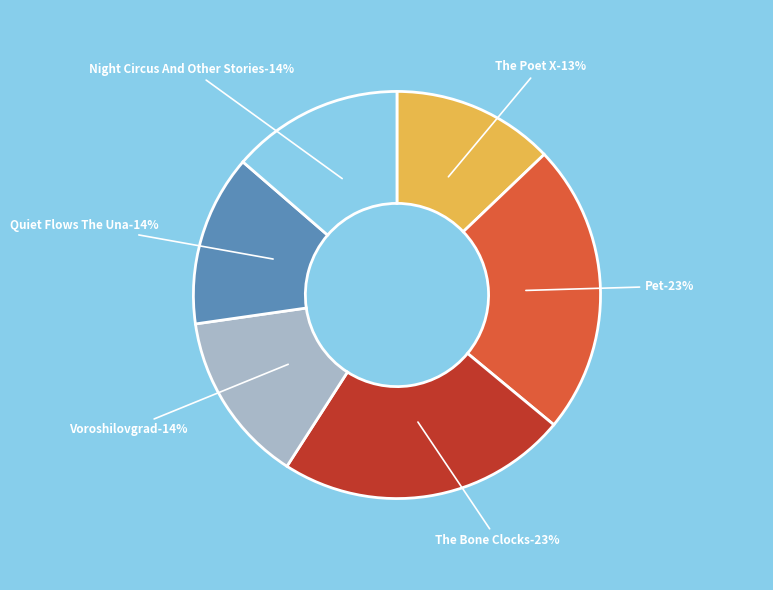

Rank the categories by value from highest to lowest.

Pet, The Bone Clocks, Night Circus And Other Stories, Voroshilovgrad, Quiet Flows The Una, The Poet X